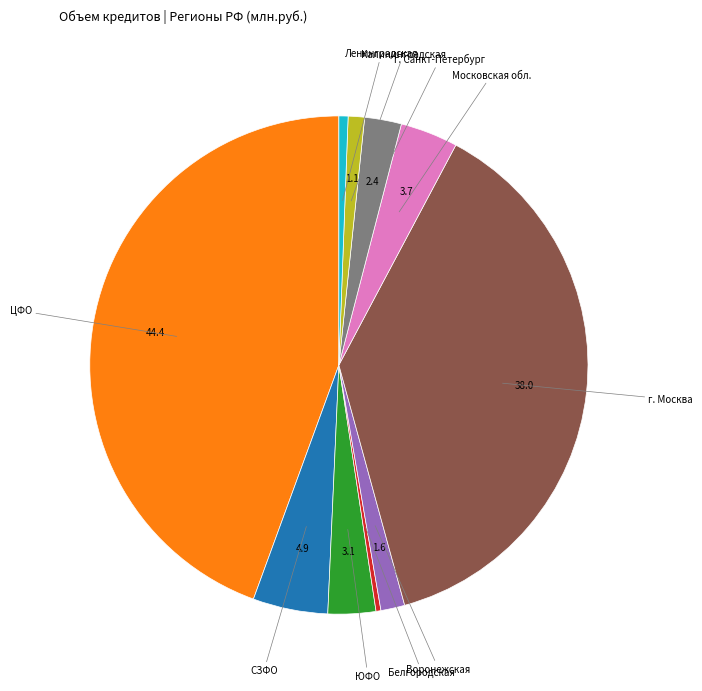

Does any single category account for the majority?

No